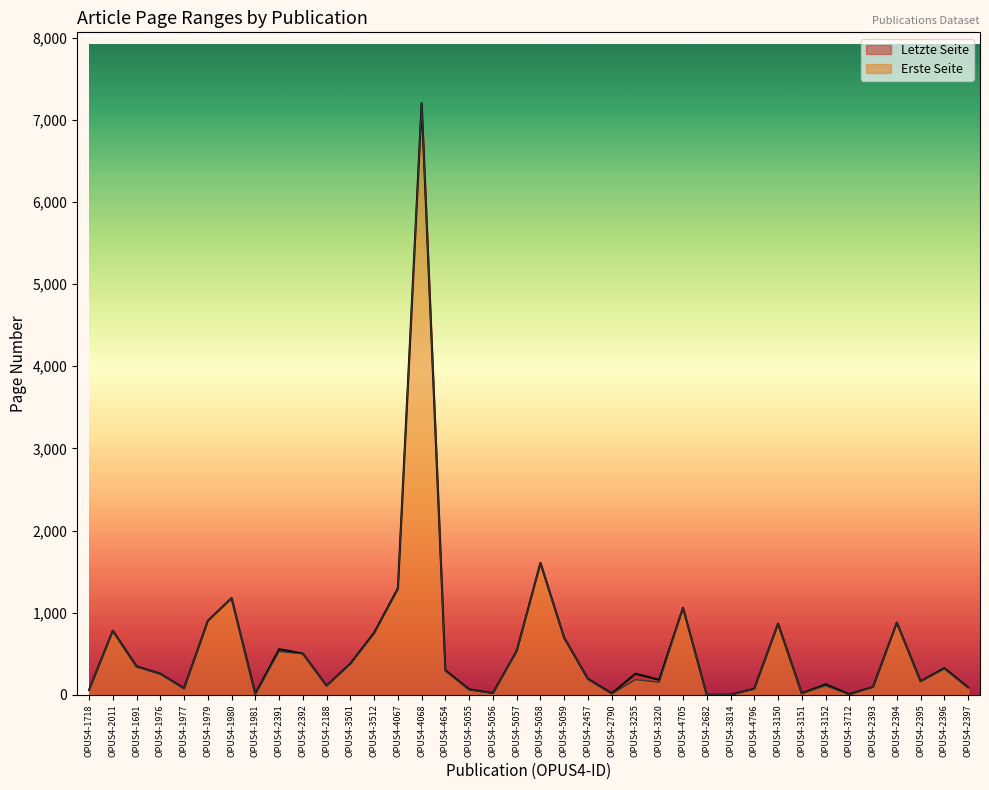

At which category is the sum across all series the highest?

OPUS4-4068